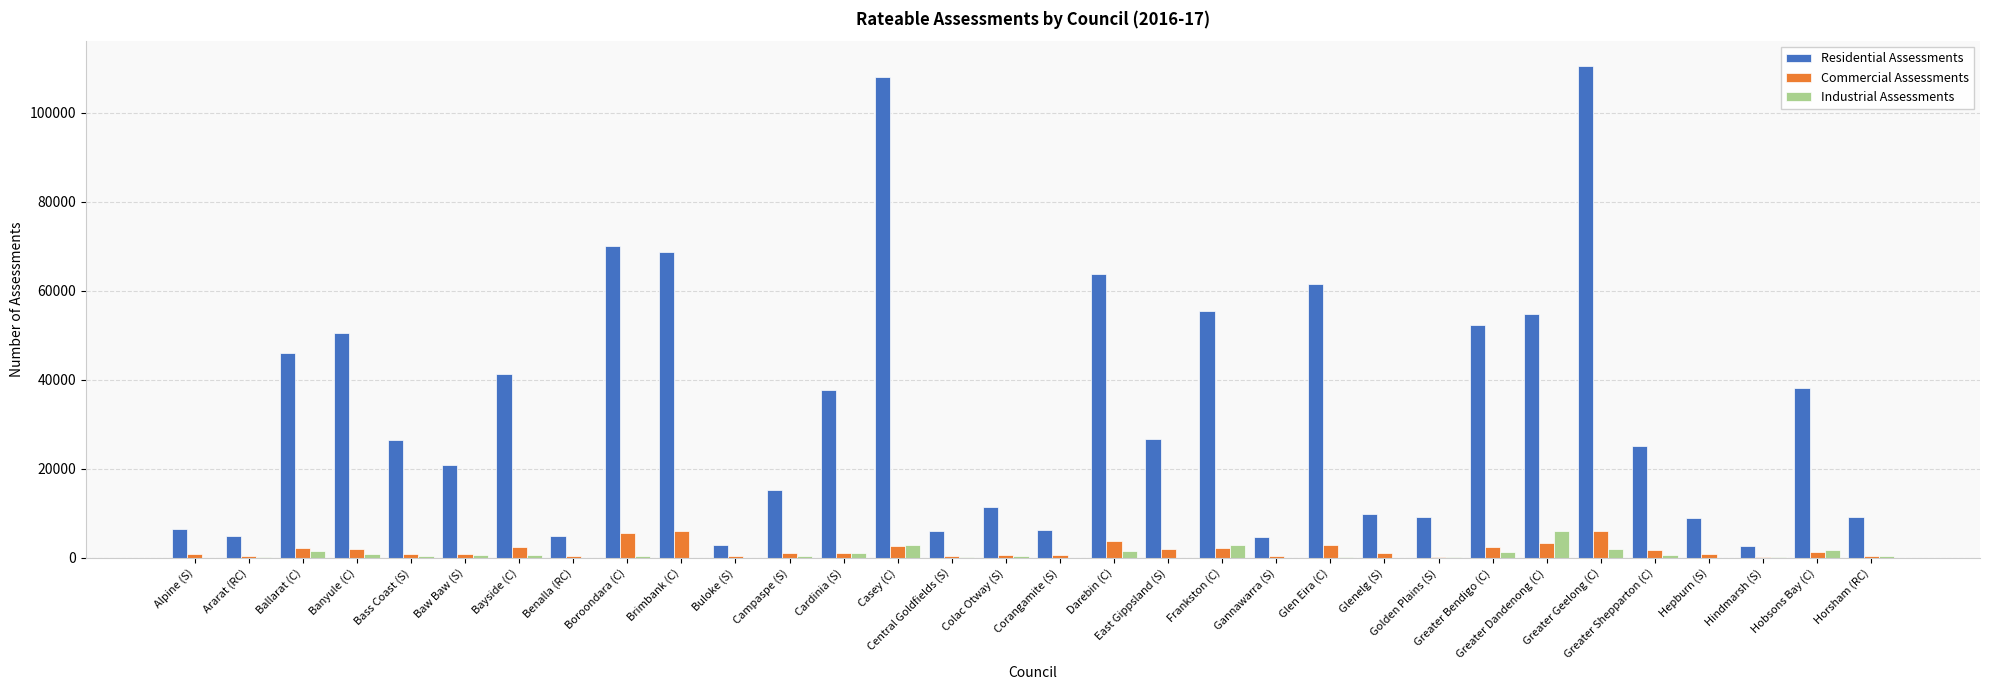

What is the average value of the Residential Assessments series?

33158